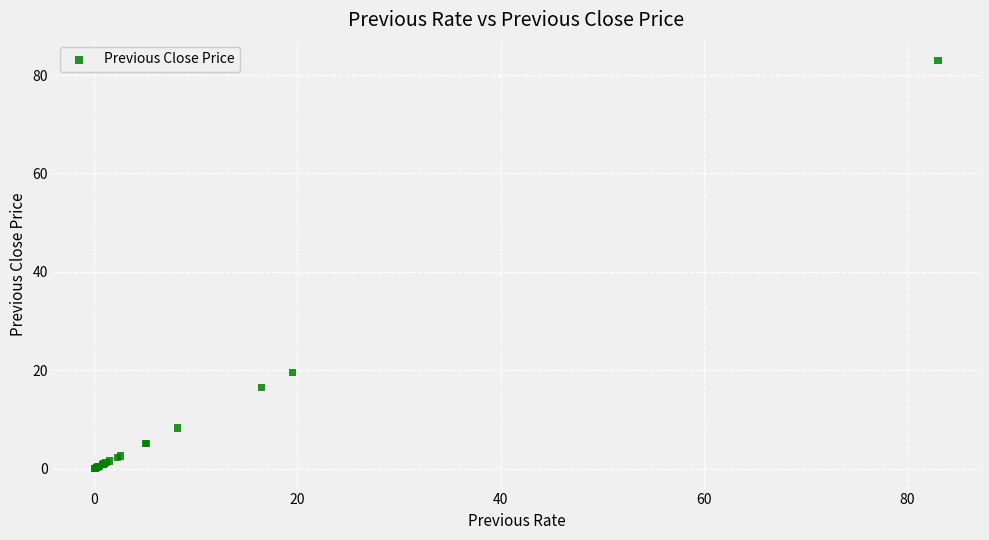

What Y value in the scatter plot is closest to 41?

19.5